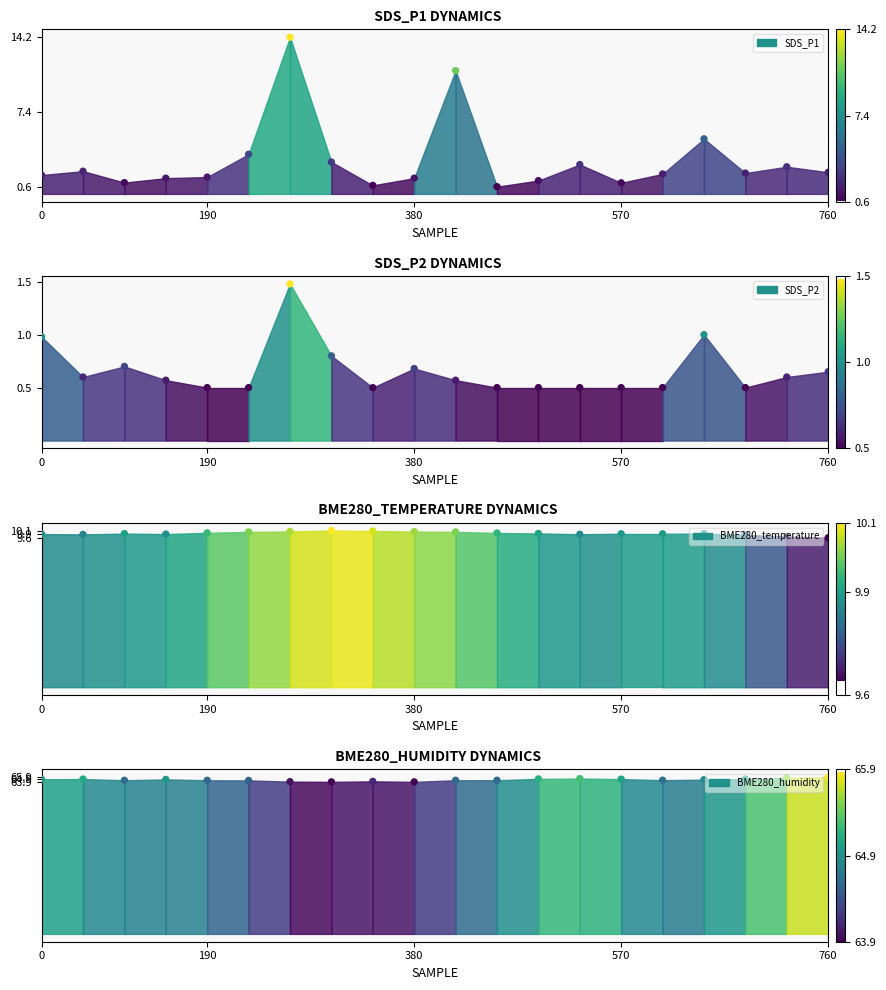

Which series contains the highest Y value?

BME280_humidity